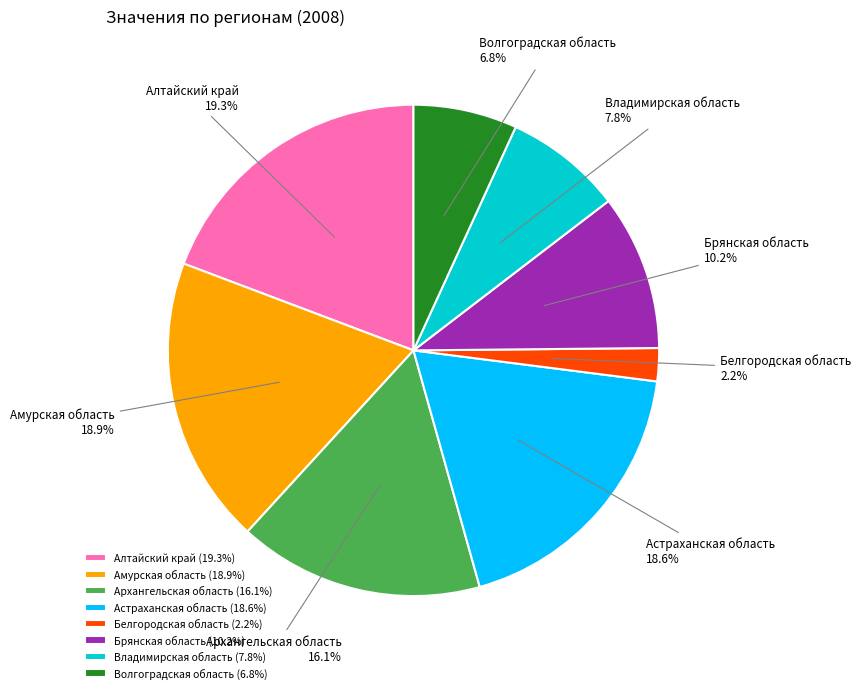

To the nearest percent, what is the difference between the largest and smallest slice percentages?

17%